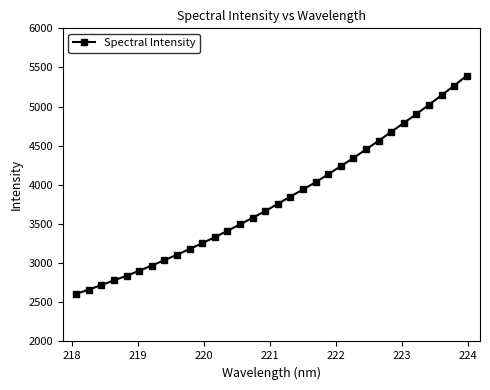

What is the smallest value displayed?

2607.5